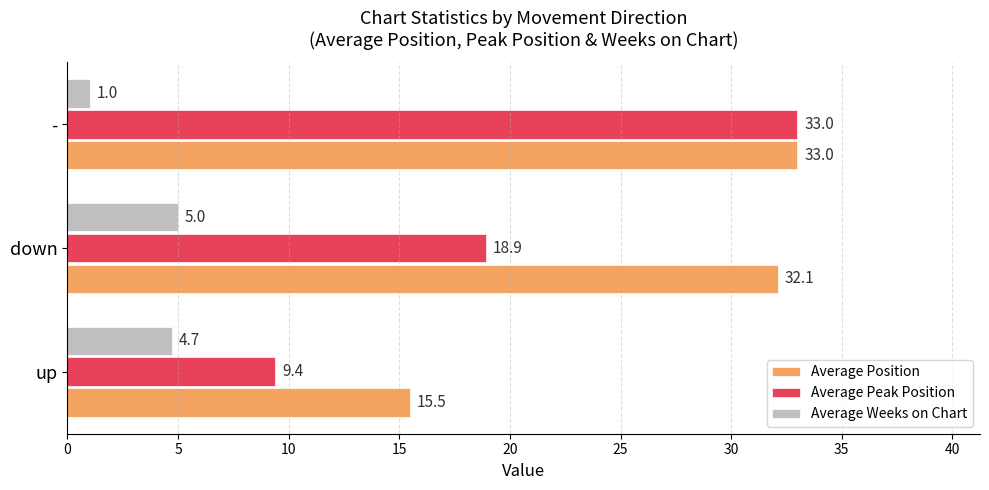

What is the difference between the maximum and second lowest values in the Average Position series?

0.9